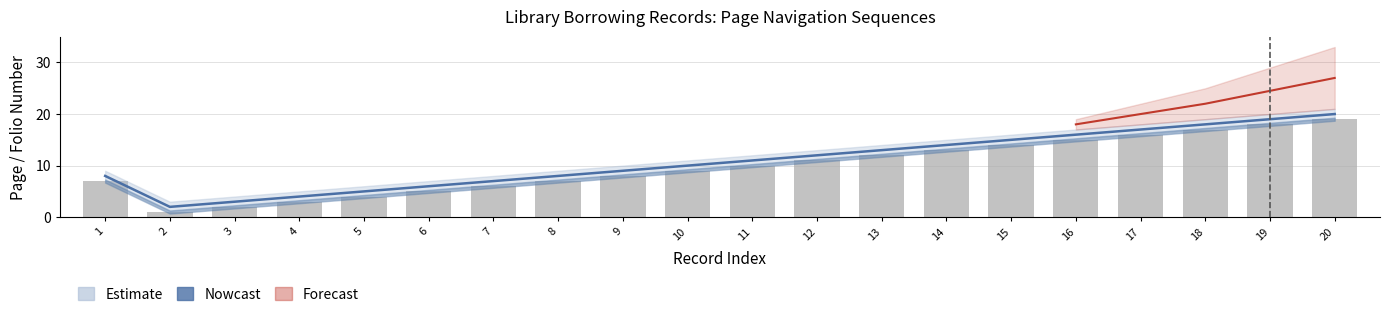

Count the number of categories in the chart.

20